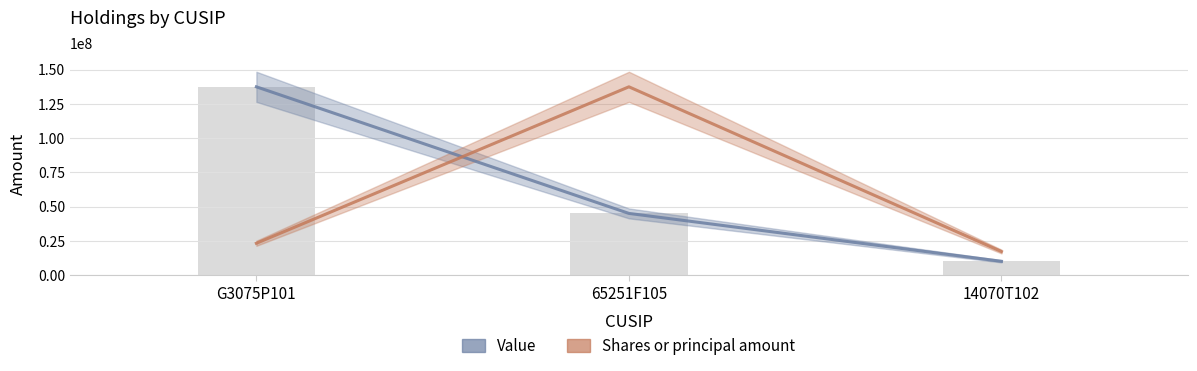

Where is Shares or principal amount nearest to the value 77372172?

G3075P101